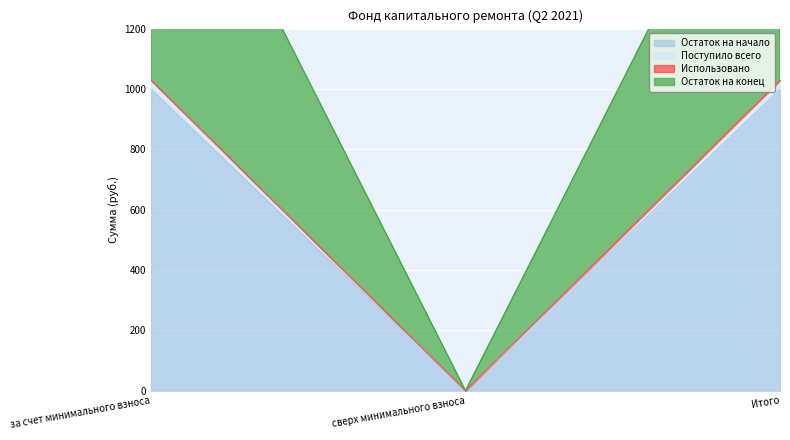

What is the average value of the Поступило всего series?

686.0